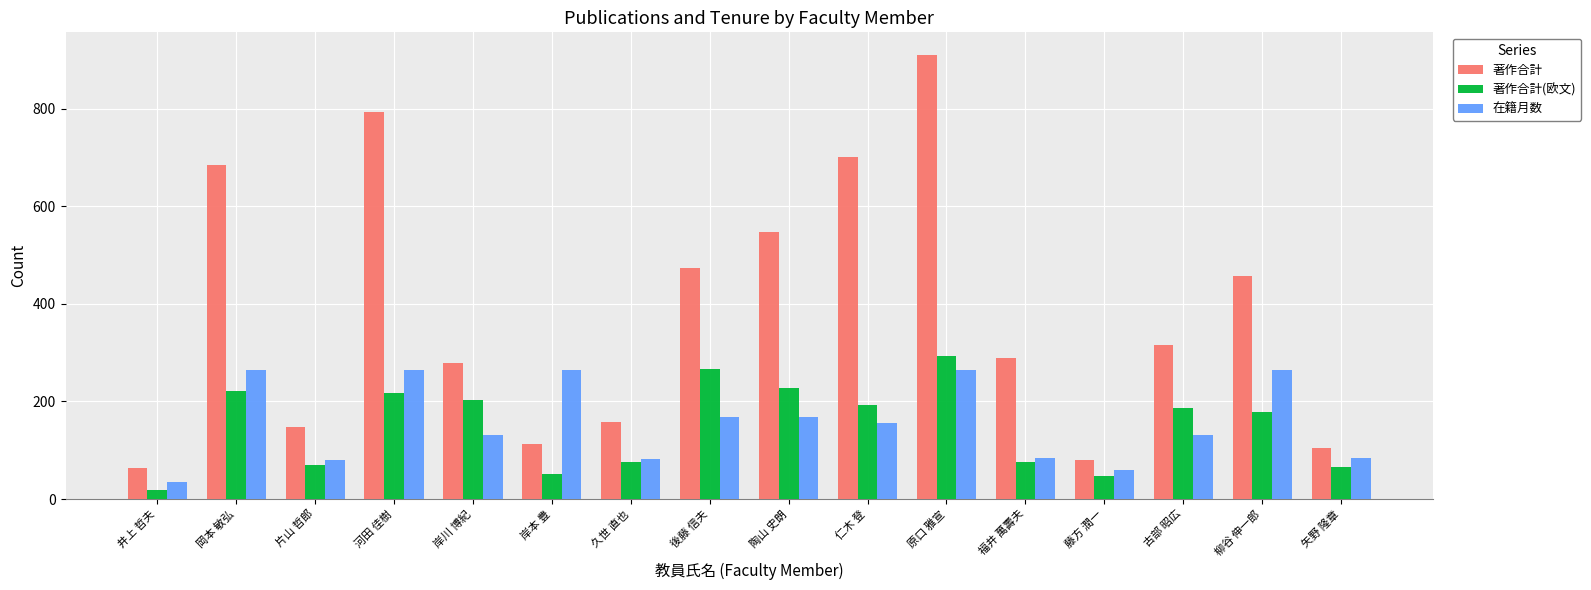

Which series has the largest range (max minus min)?

著作合計